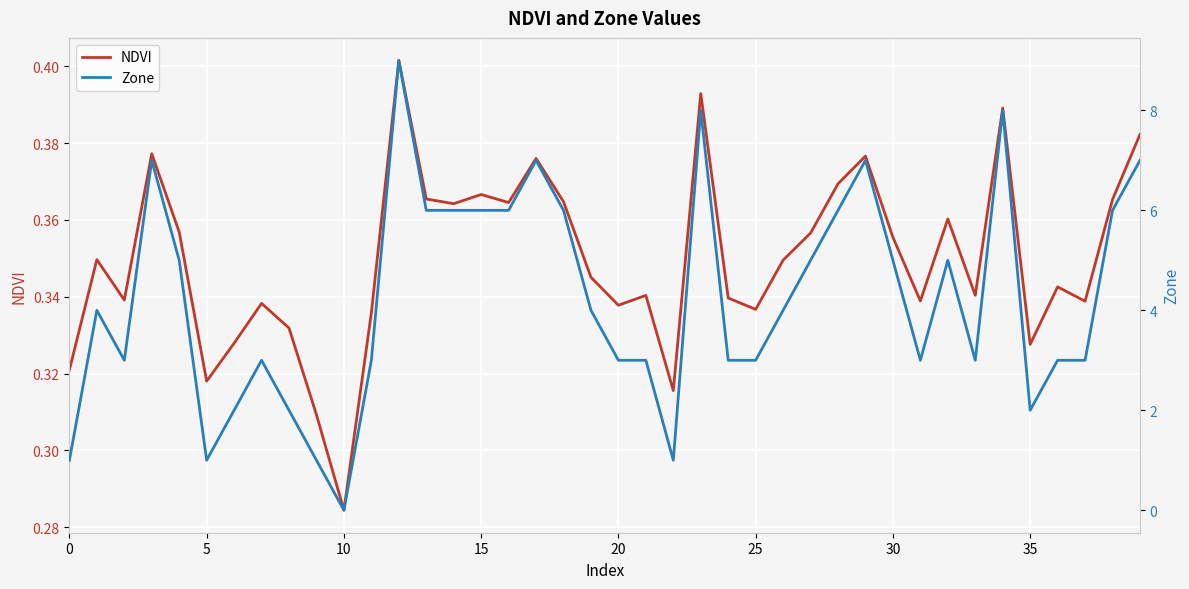

How many series are shown in this chart?

2